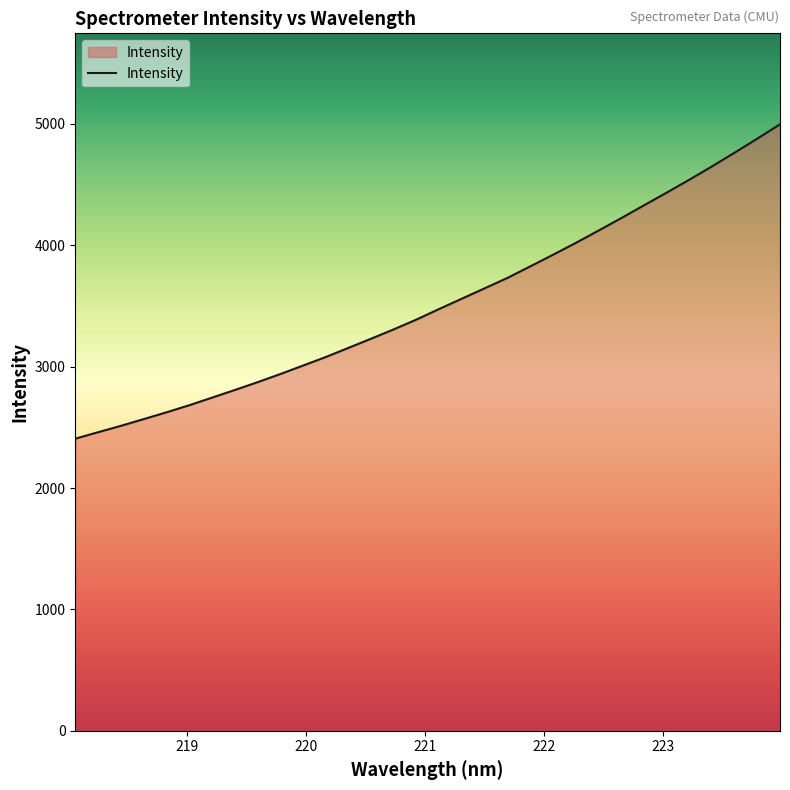

What is the difference between the second highest and minimum values?

2471.7